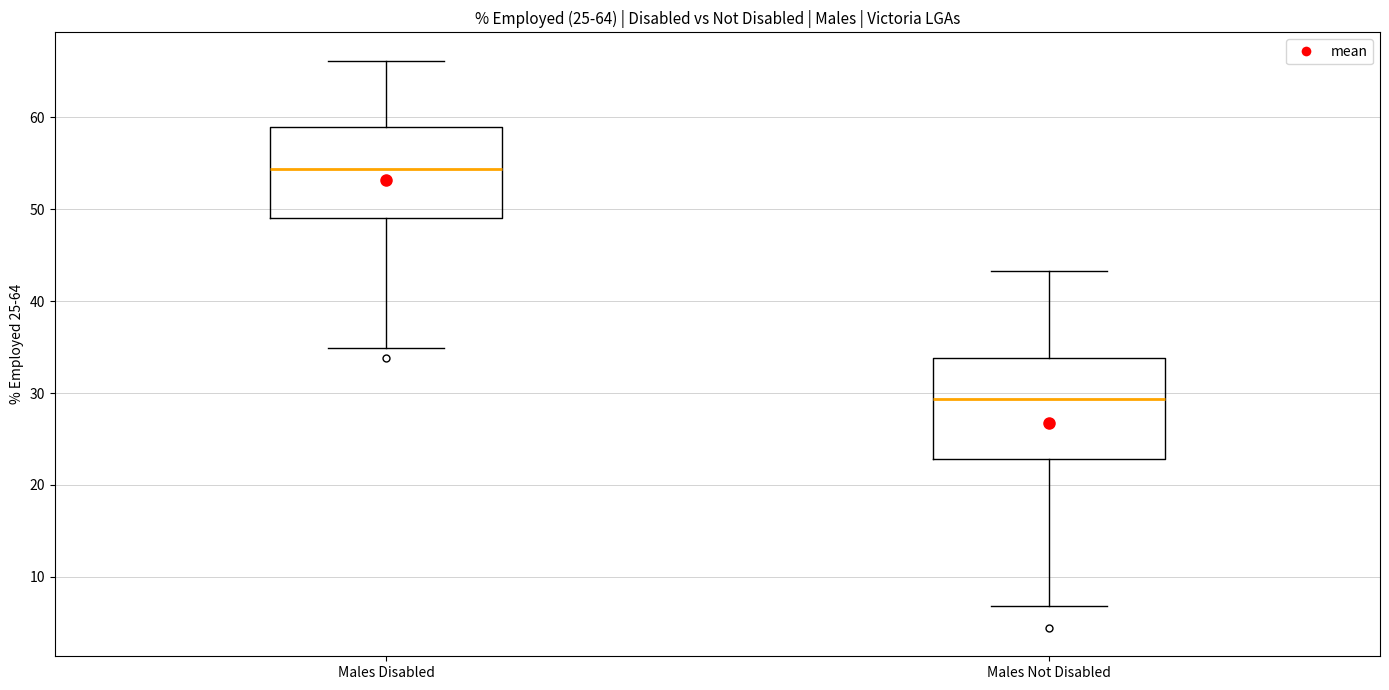

Reading left to right, transcribe this box plot: for each box, give where its median line is, the range the box spans, and where its two whiskers end, as read against the y-axis. The values are not printed on the chart, so give them approximately, as read against the axis.

Males Disabled: median 54, box 49 to 59, whiskers 35 to 66
Males Not Disabled: median 29, box 23 to 34, whiskers 7 to 43